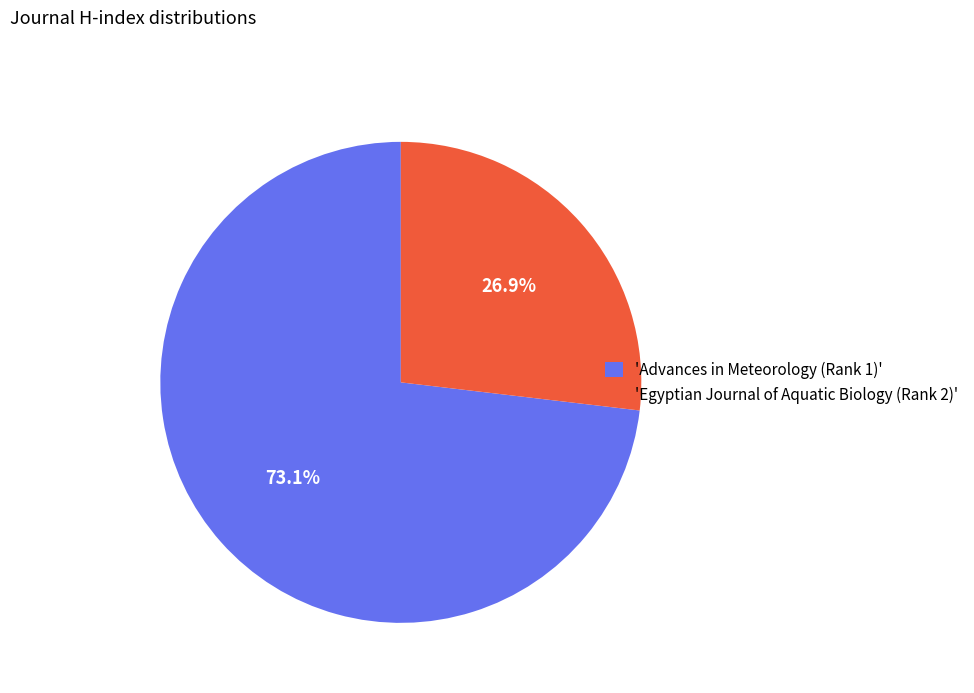

How many slices are in this pie chart?

2